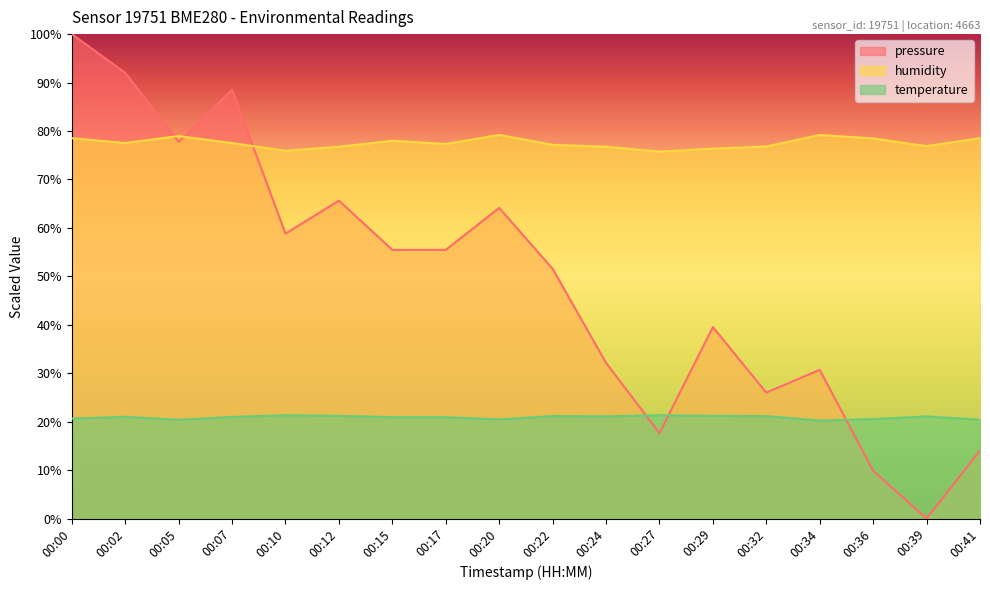

At which category is the sum across all series the highest?

00:00